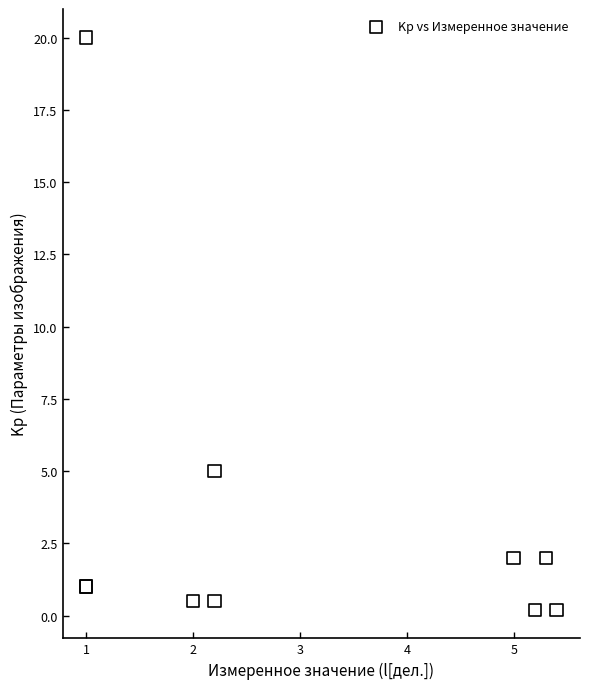

What Y value in the scatter plot is closest to 10?

5.0